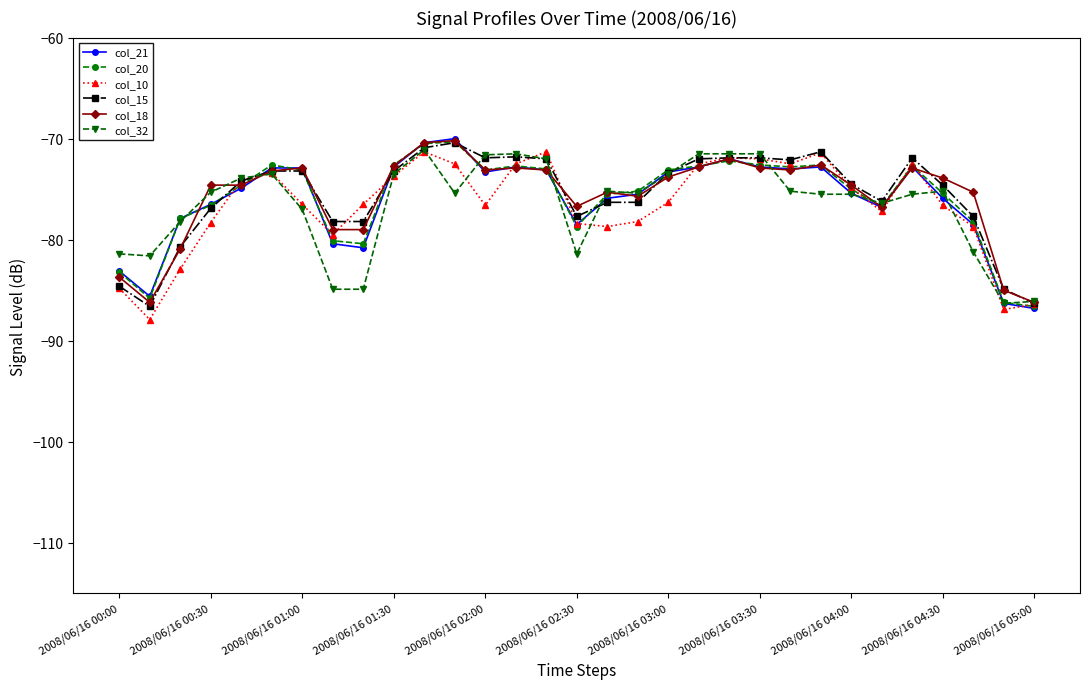

True or false: col_15 has more than 0 interior local peaks.

True